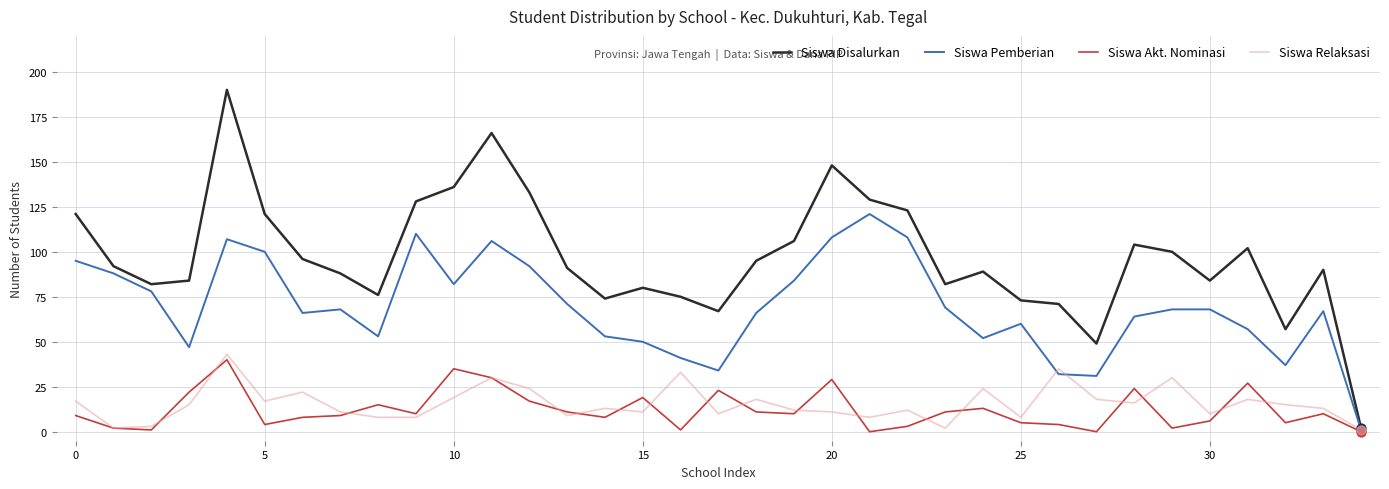

What are all the series names shown in the legend?

Siswa Disalurkan, Siswa Pemberian, Siswa Akt. Nominasi, Siswa Relaksasi